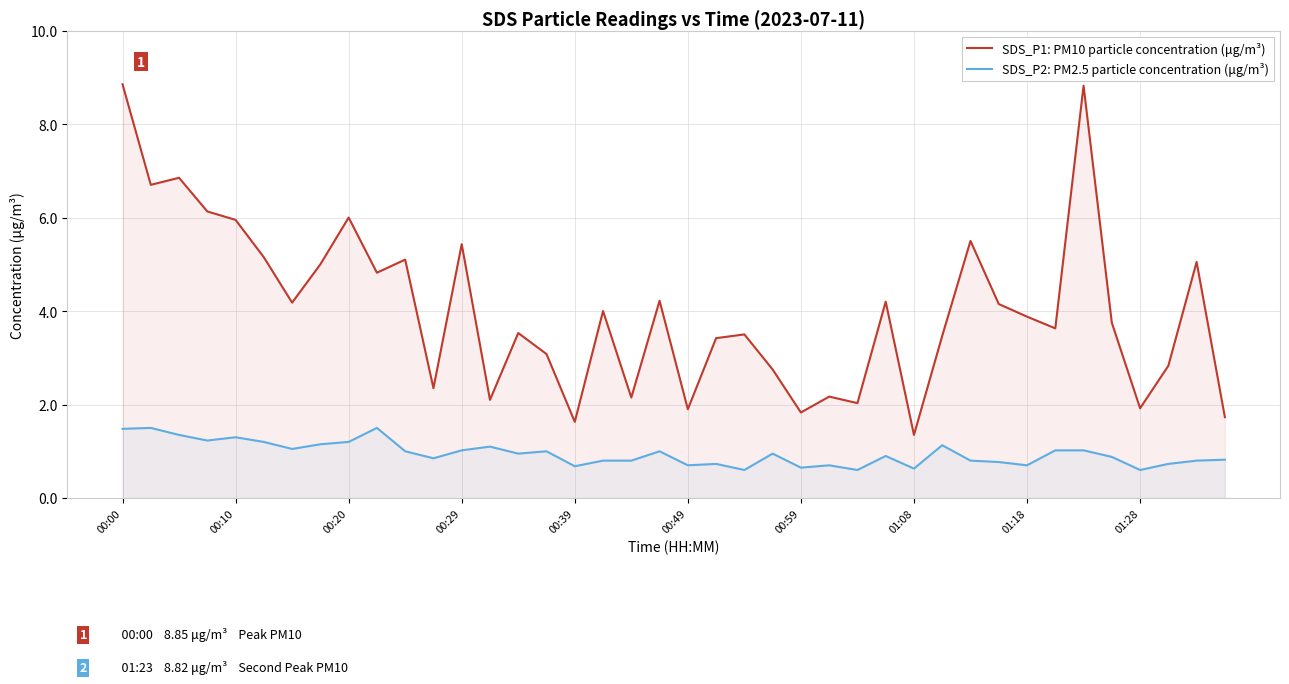

What are all the series names shown in the legend?

SDS_P1: PM10 particle concentration (μg/m³), SDS_P2: PM2.5 particle concentration (μg/m³)